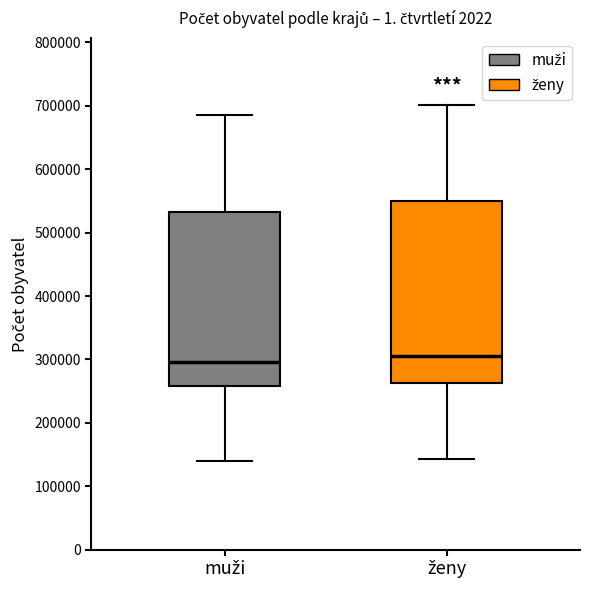

Where does the lower whisker of the box for muži end on the y-axis? The values are not printed on the chart, so give them approximately, as read against the axis.

140000